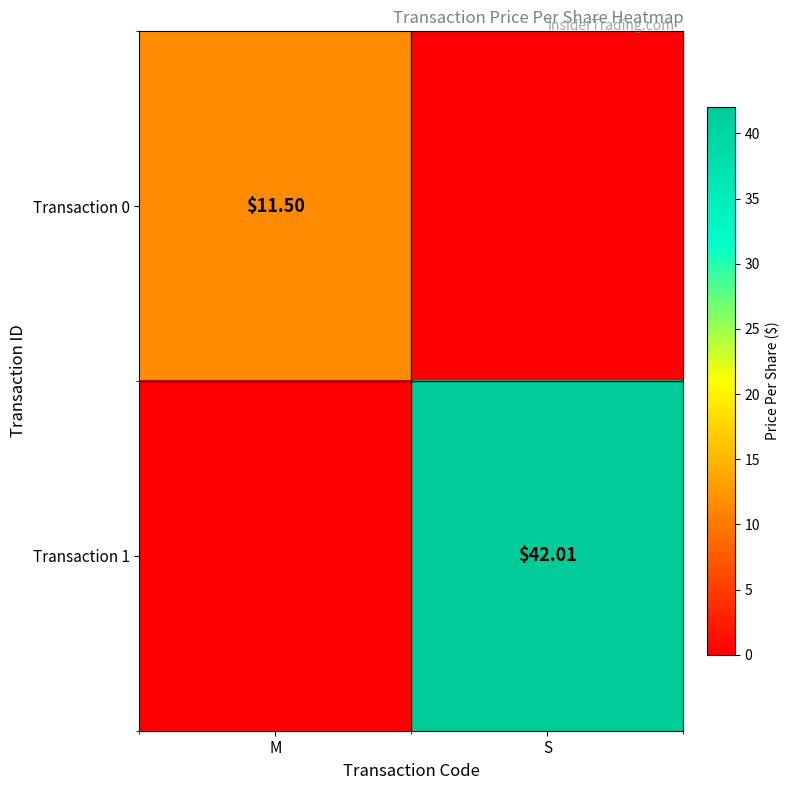

What is the average value of the Transaction 1 series?

21.0